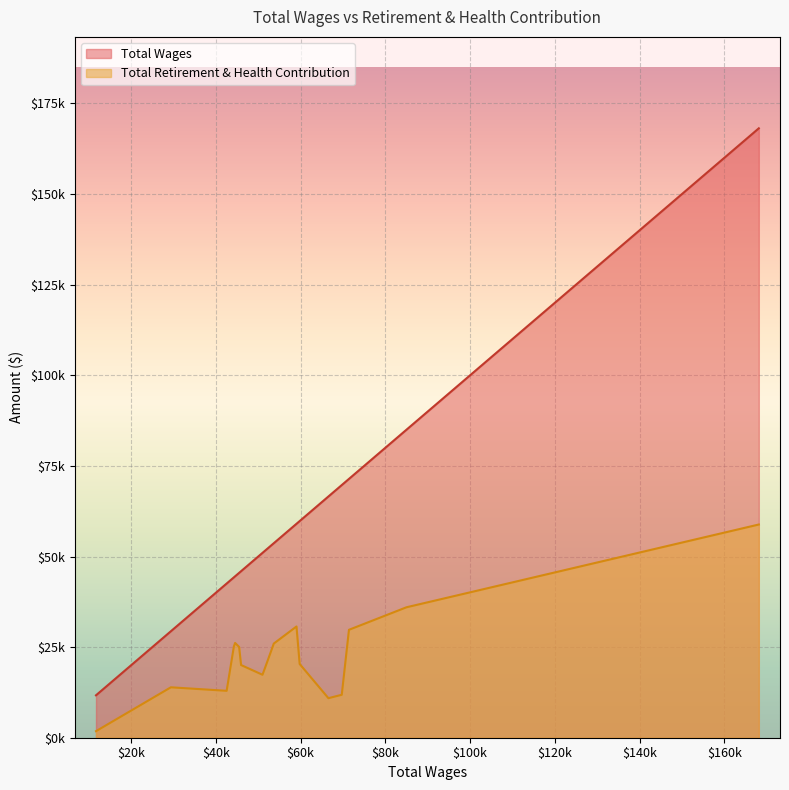

The Total Retirement & Health Contribution series shows 30690 at Maintenance Worker III. True or false?

True